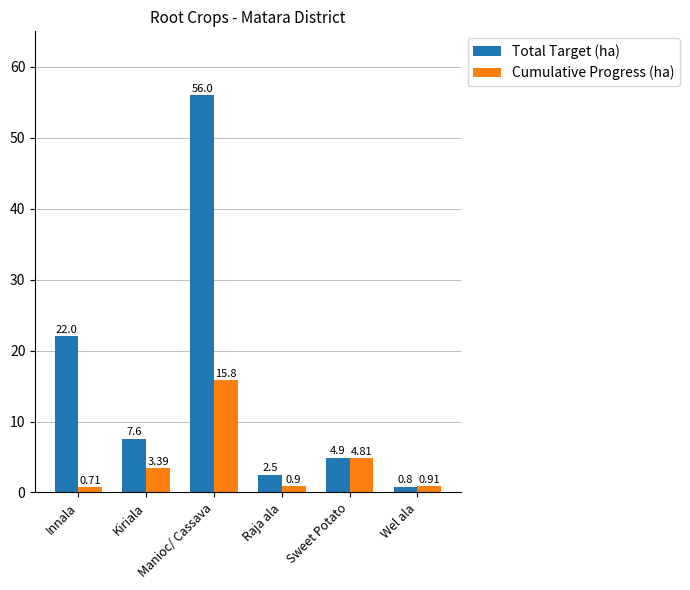

What value does the Cumulative Progress (ha) series have at Manioc/ Cassava?

15.8